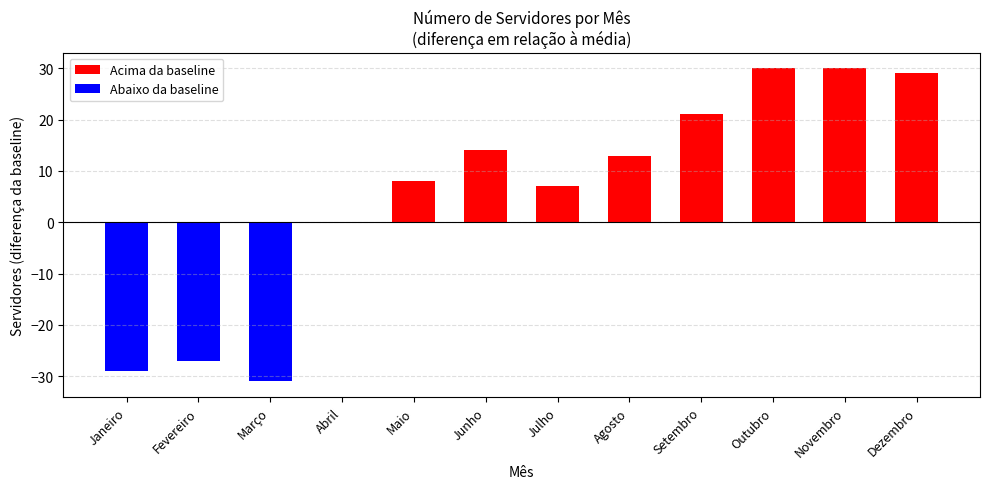

Count the number of data series in this chart.

1